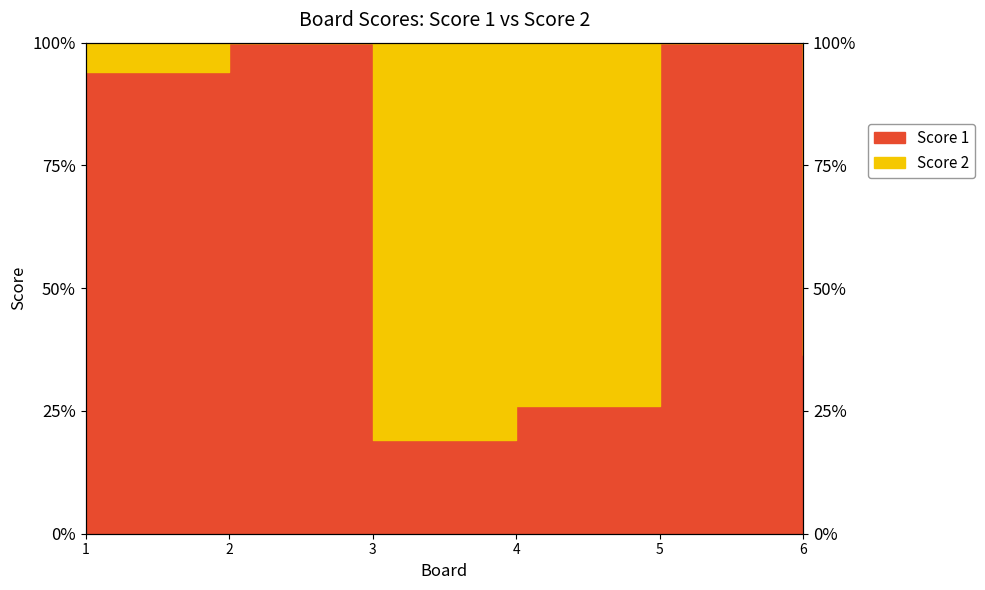

Reading left to right, extract all data points from this chart.

94.1	100.0	19.0	26.1	100.0	36.4